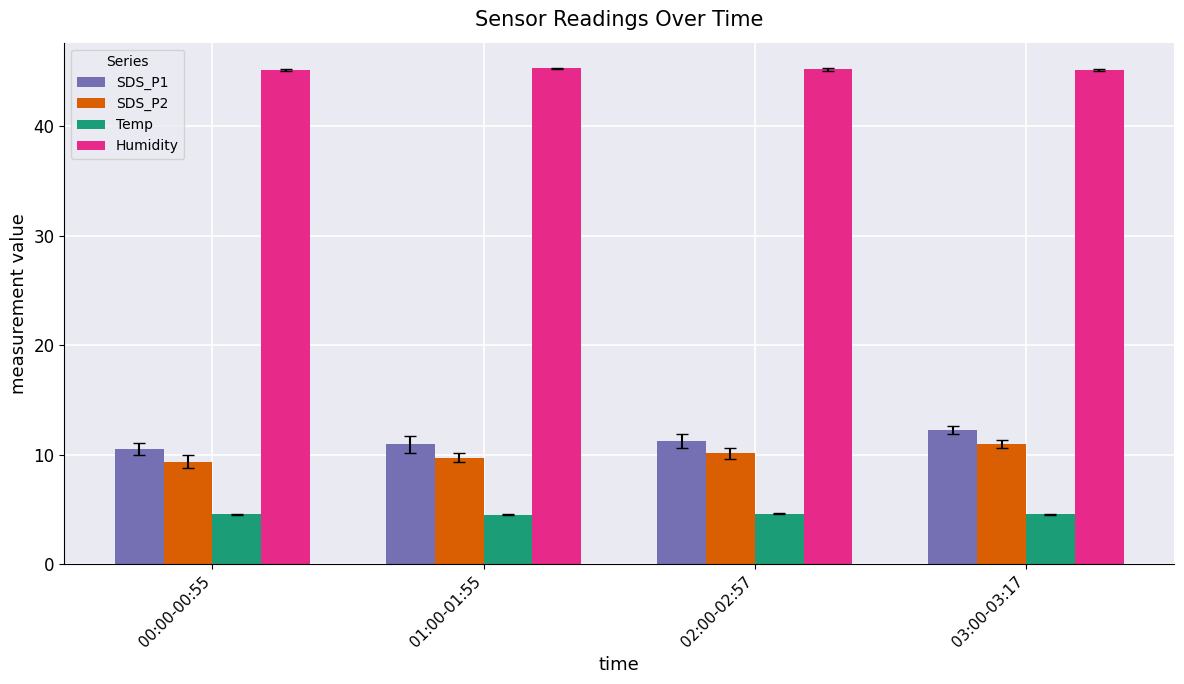

Which series changed the most between 00:00-00:55 and 03:00-03:17?

SDS_P1